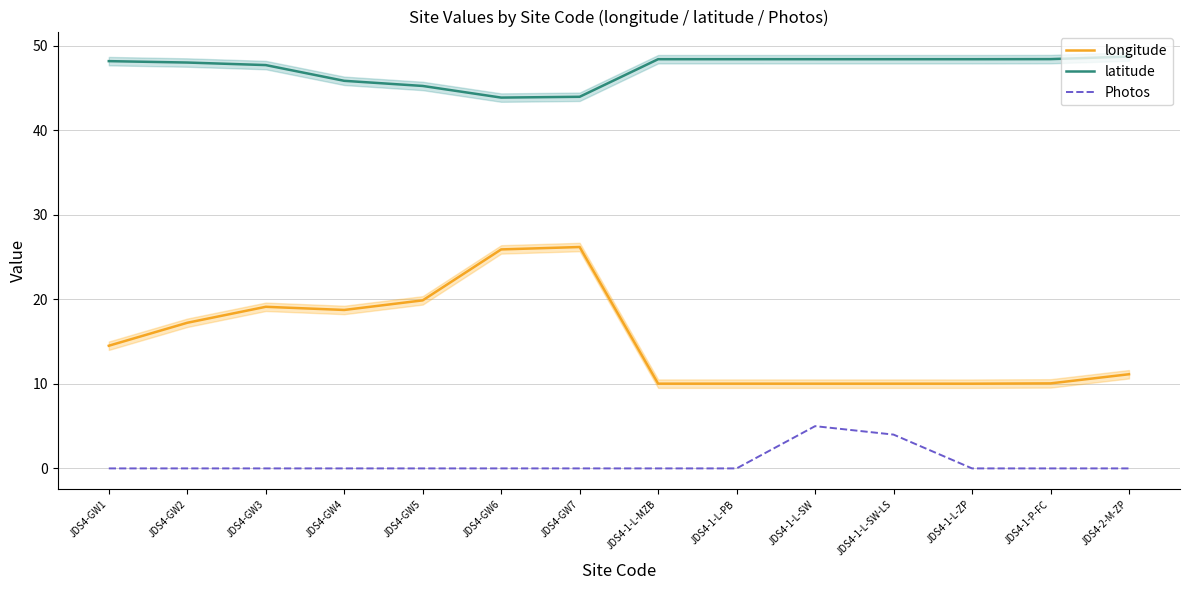

At which label does latitude first exceed 48?

JDS4-GW1